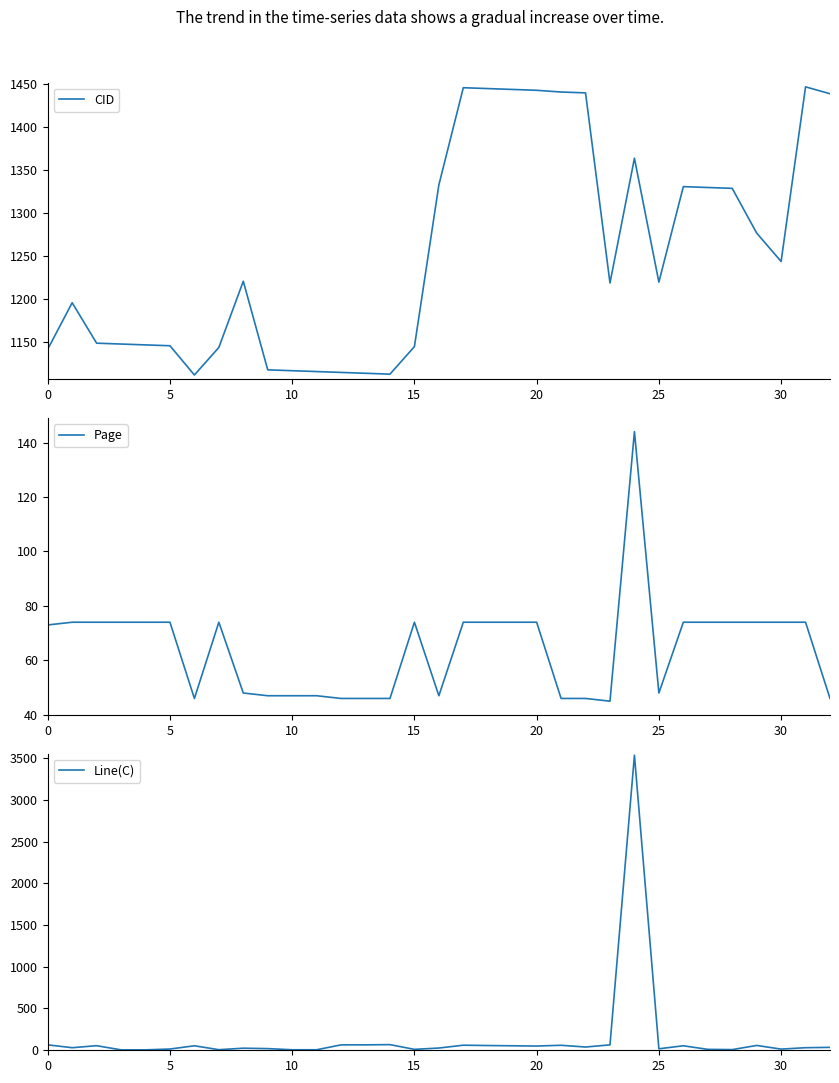

After their last crossing, which series has the higher values: Line(C) or Page?

Page